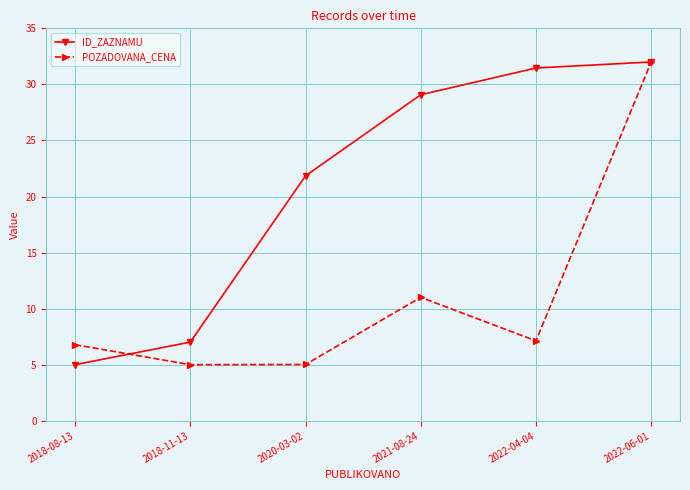

Reading right to left, transcribe all the data shown in this chart.

ID_ZAZNAMU: 2022-06-01=32.0	2022-04-04=31.5	2021-08-24=29.1	2020-03-02=21.8	2018-11-13=7.0	2018-08-13=5.0
POZADOVANA_CENA: 2022-06-01=32.0	2022-04-04=7.1	2021-08-24=11.0	2020-03-02=5.0	2018-11-13=5.0	2018-08-13=6.8